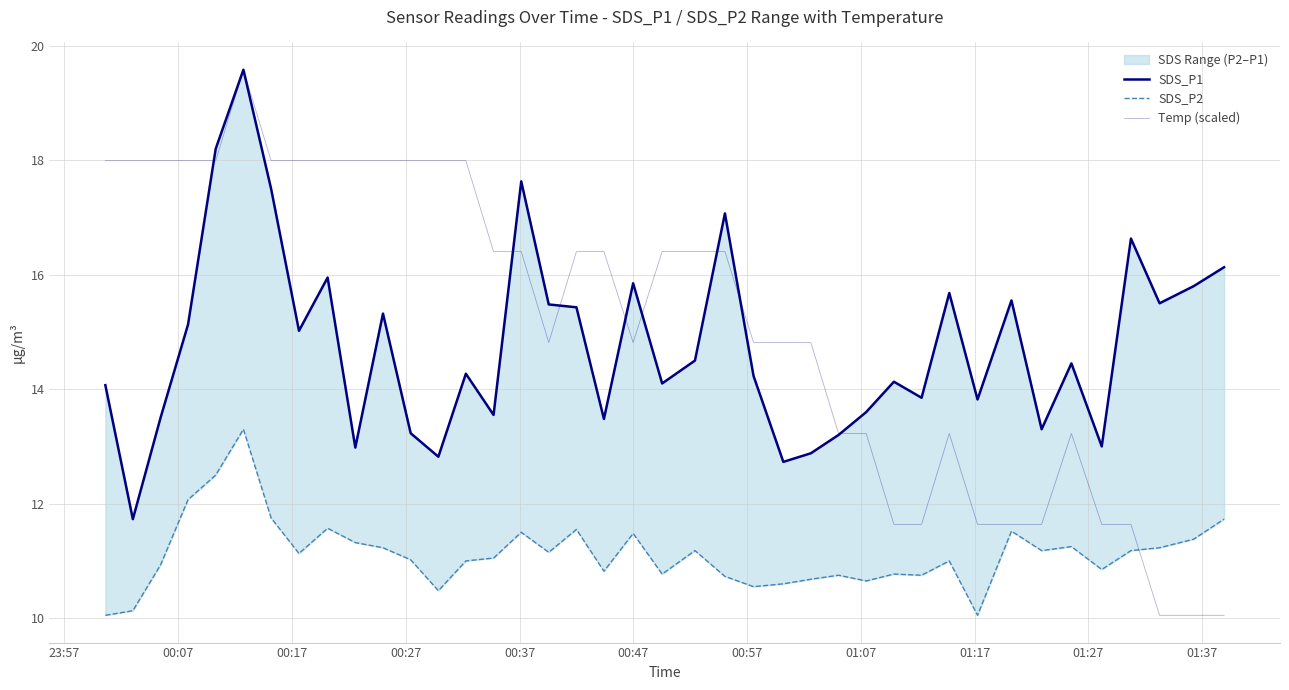

After their last crossing, which series has the higher values: Temp (scaled) or SDS_P1?

SDS_P1